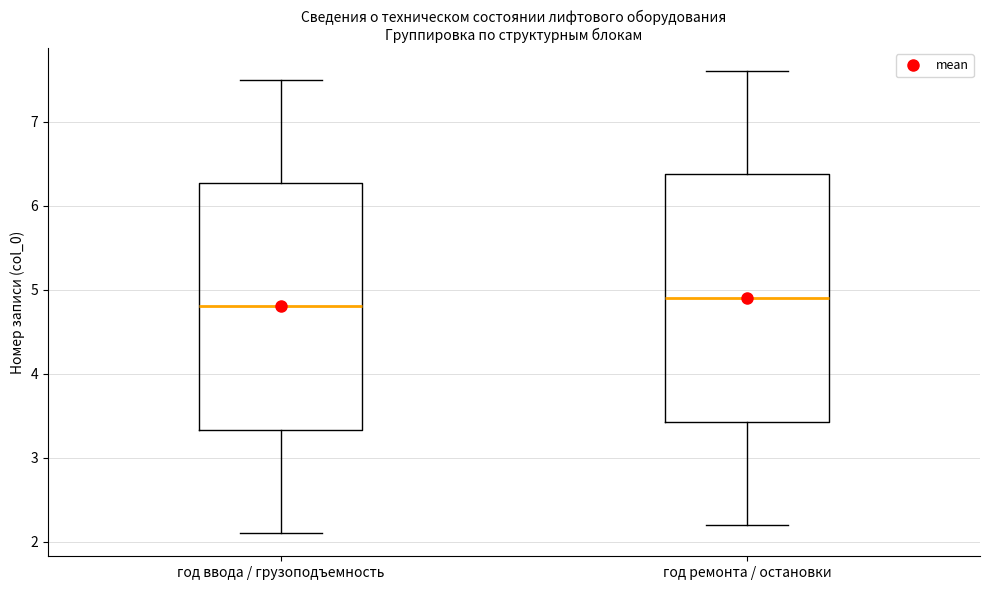

Which box has the lowest median line?

год ввода / грузоподъемность